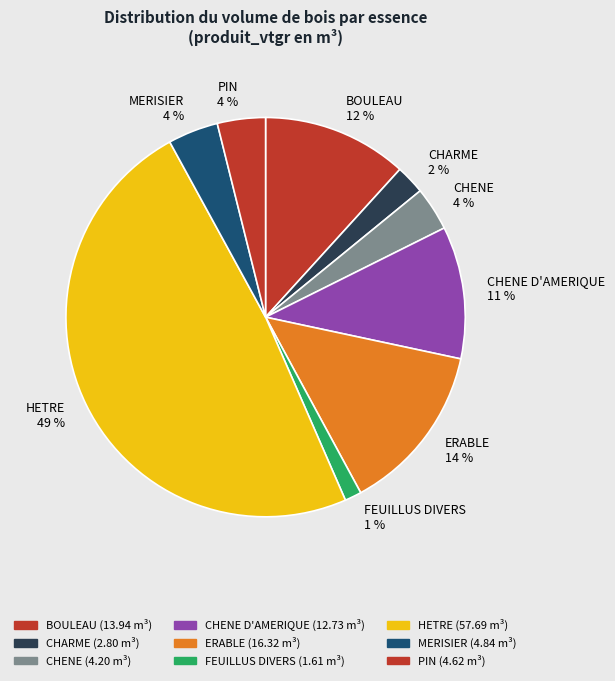

To the nearest percent, what percentage of the pie is PIN?

4%